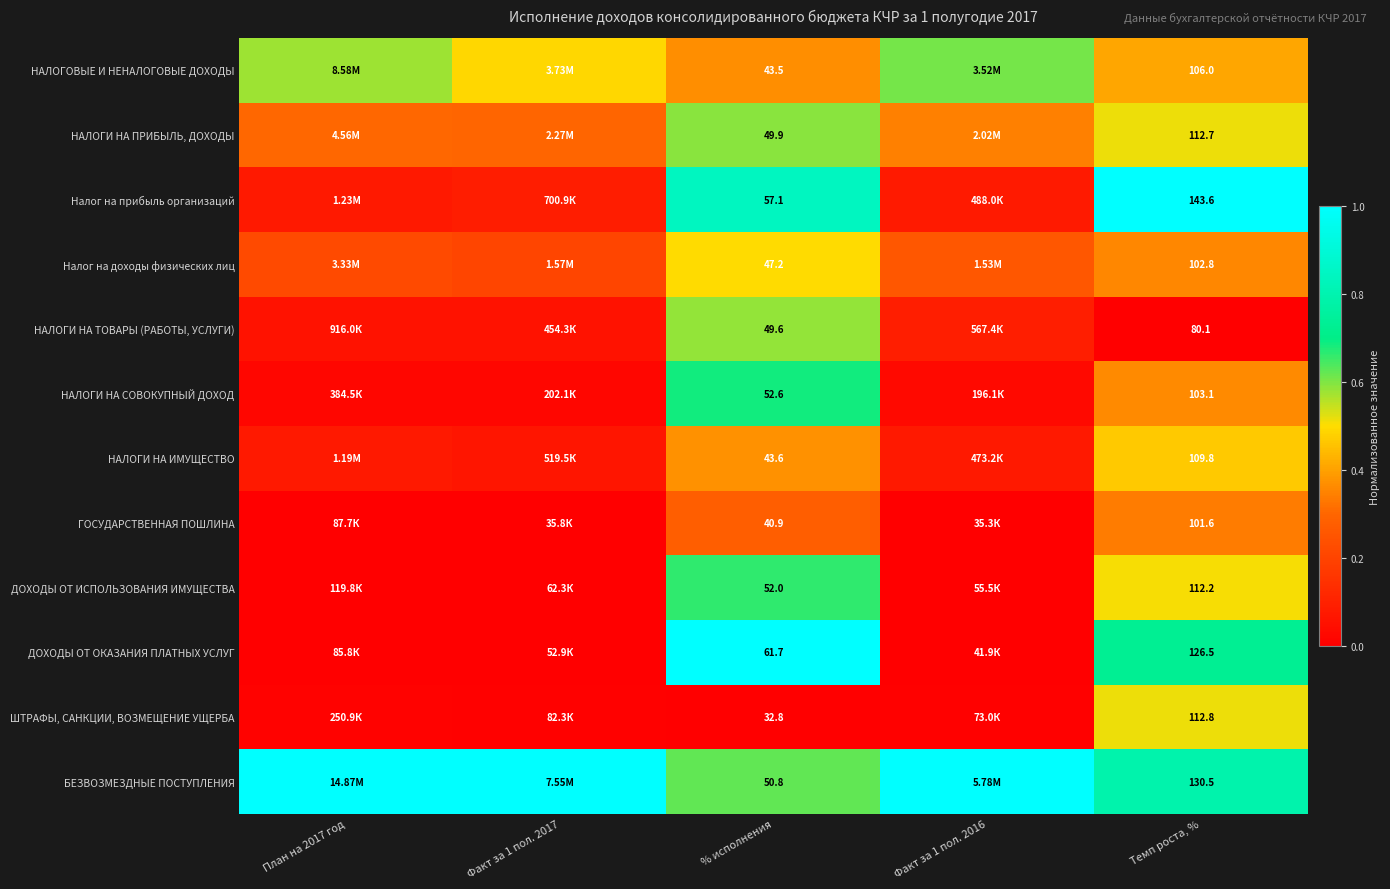

Is the value of НАЛОГИ НА ТОВАРЫ (РАБОТЫ, УСЛУГИ) at Темп роста, % greater than the value of БЕЗВОЗМЕЗДНЫЕ ПОСТУПЛЕНИЯ at План на 2017 год?

No